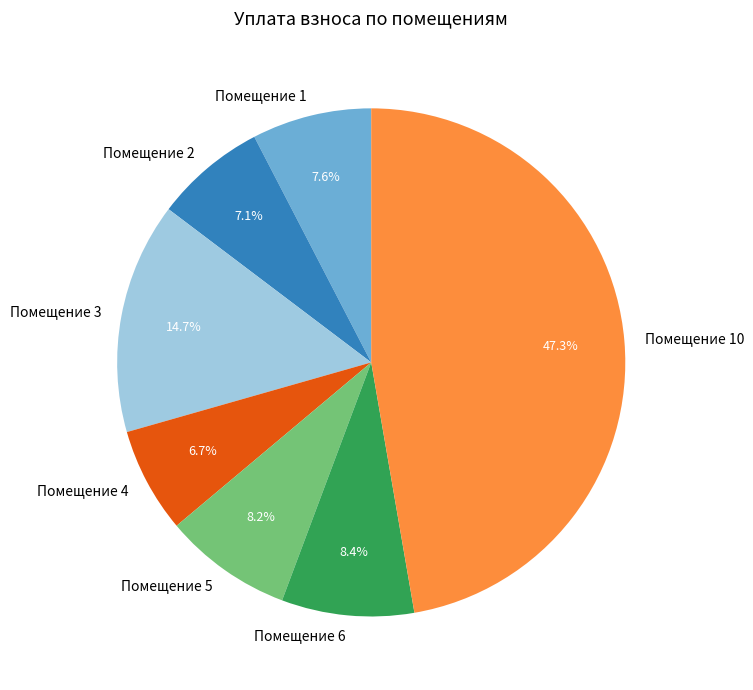

Which slice is the largest?

Помещение 10